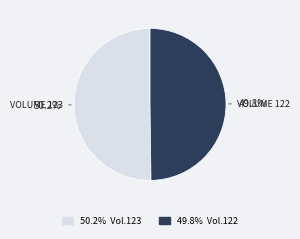

Is the sum of VOLUME 122 and VOLUME 123 greater than half?

Yes